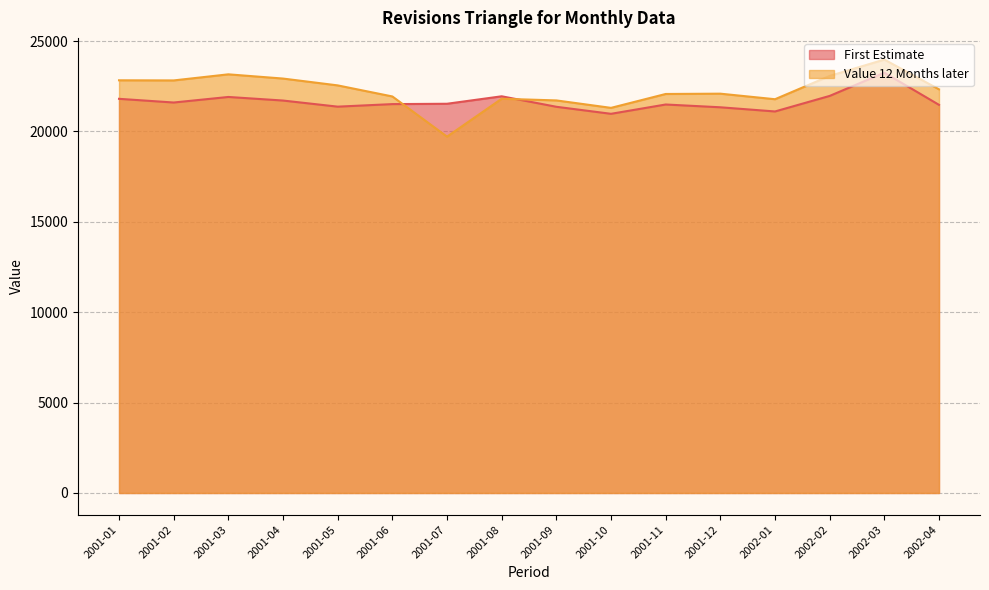

What is the lowest value of the Value 12 Months later series?

19712